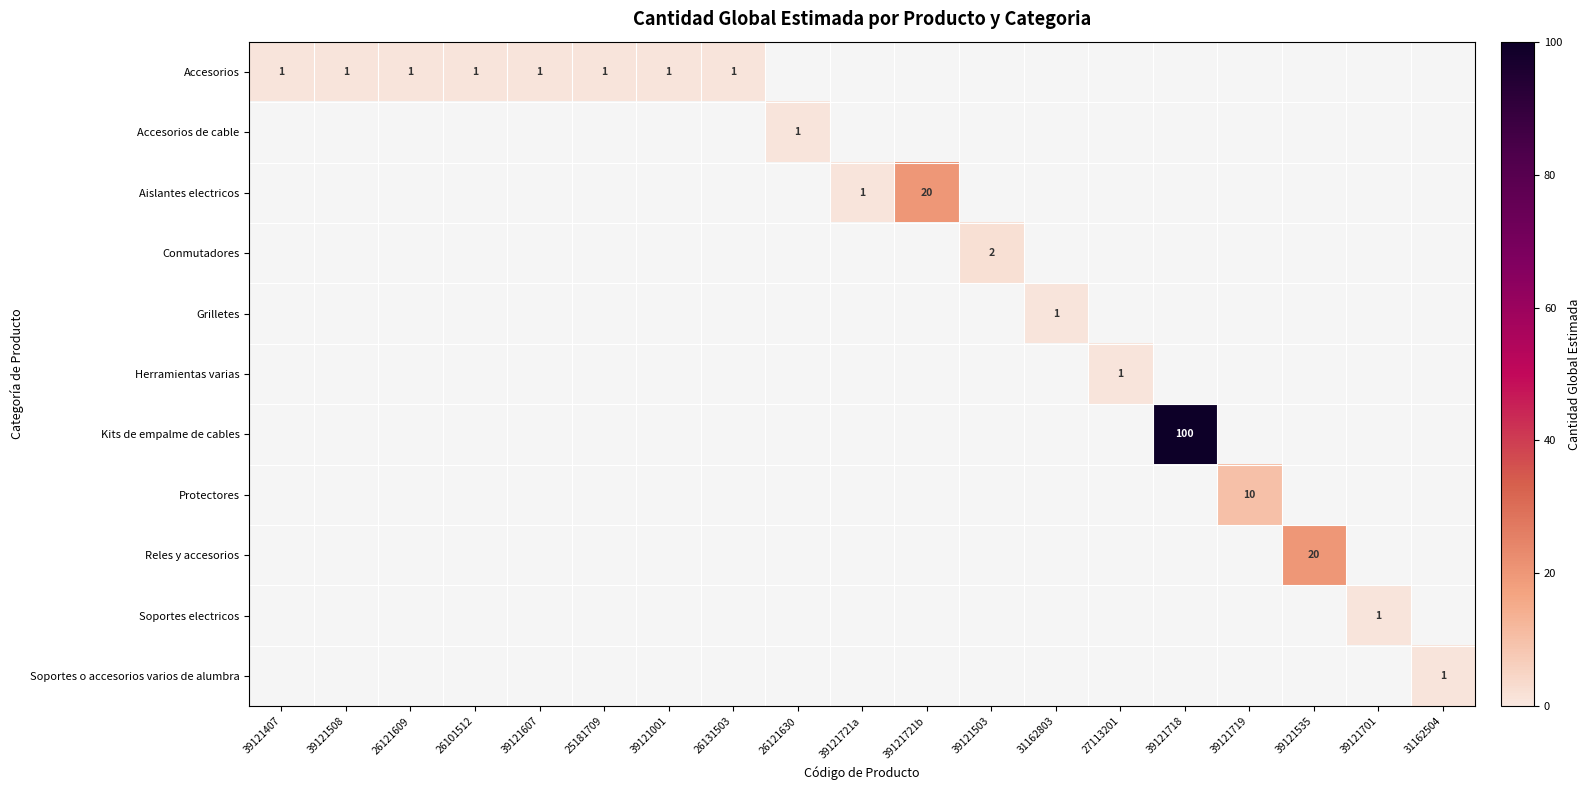

True or false: Reles y accesorios has a value of 10 at 39121535.

False